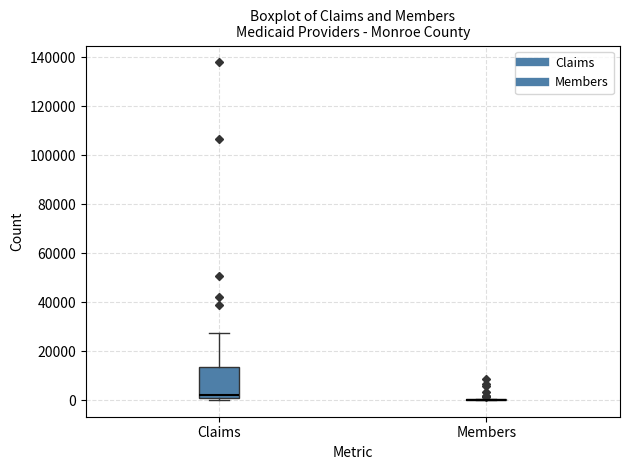

Comparing the boxes themselves (not the whiskers), which one is the tallest?

Claims